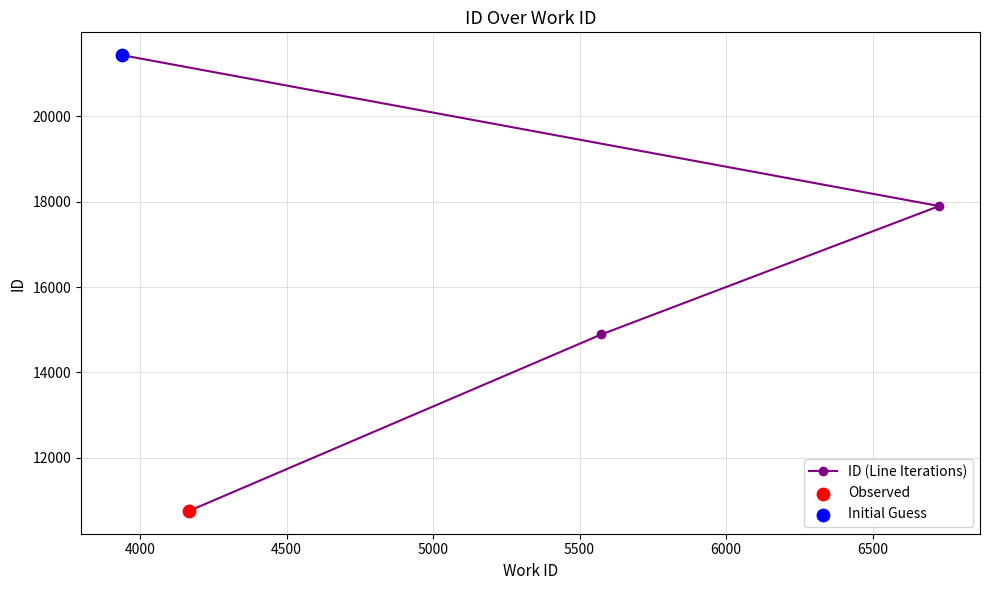

What is the value of the 1st point from the left?

21439